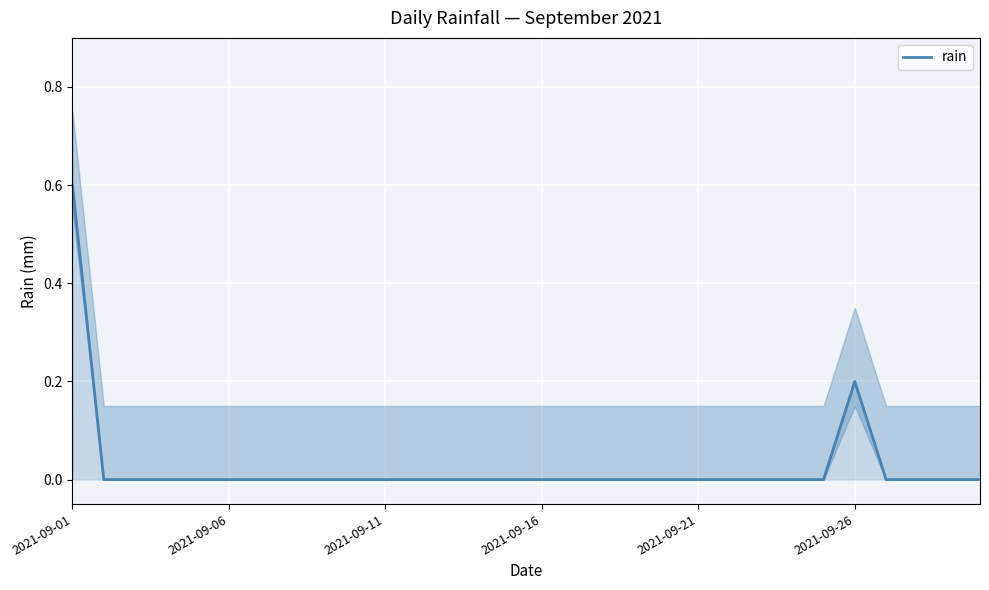

True or false: rain has a value of 0.0 at 2021-09-16.

True